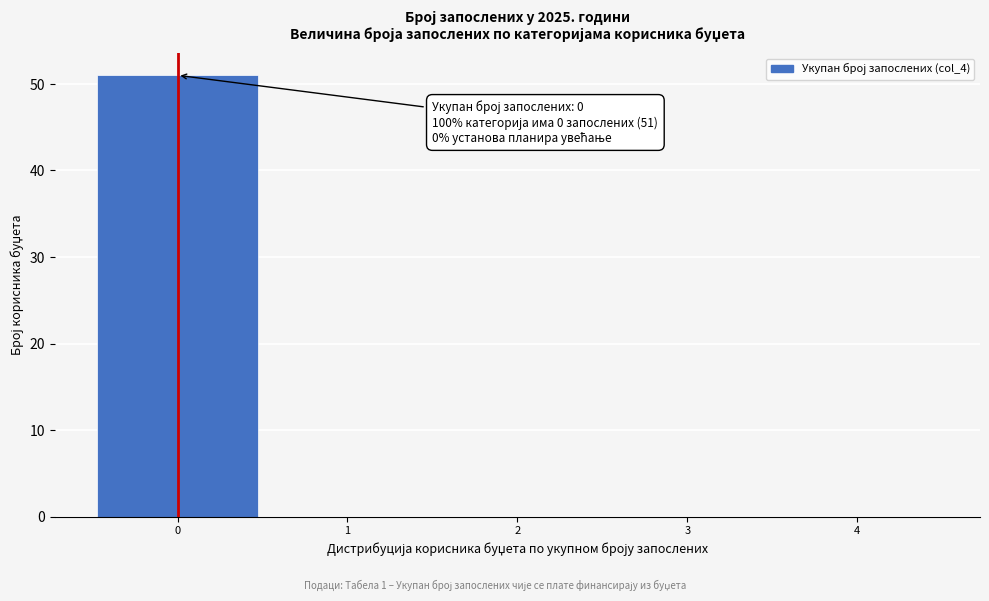

Over which range of the x-axis is the bar tallest?

-0.5 to 0.5